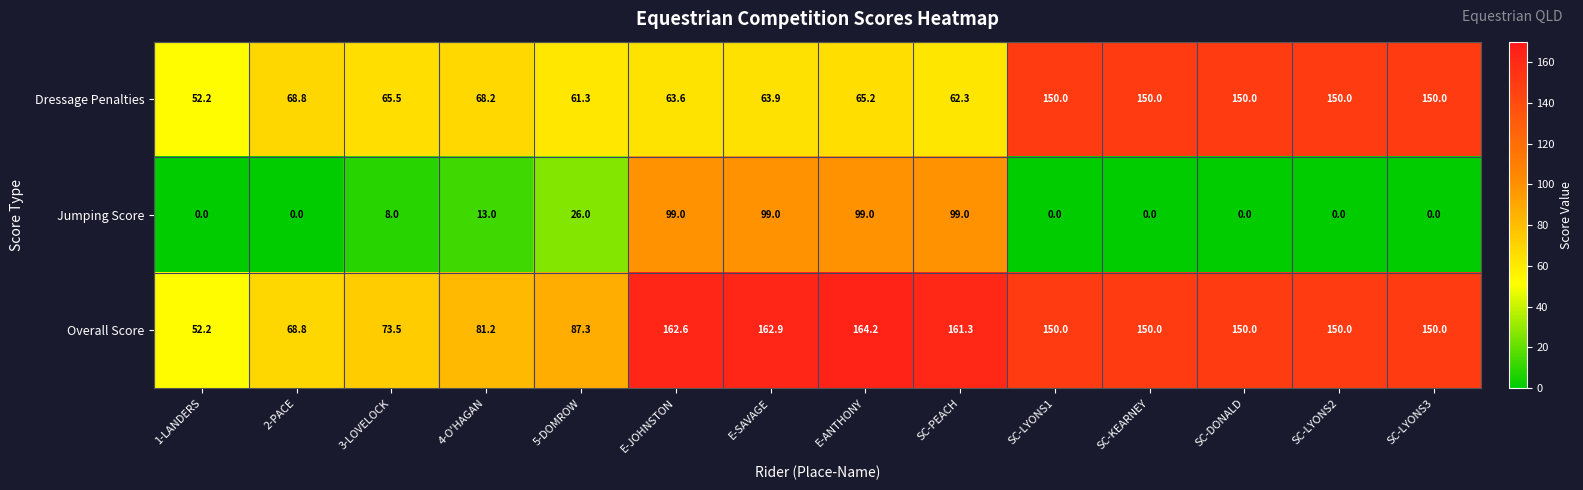

At which label does Dressage Penalties reach its minimum?

1-LANDERS